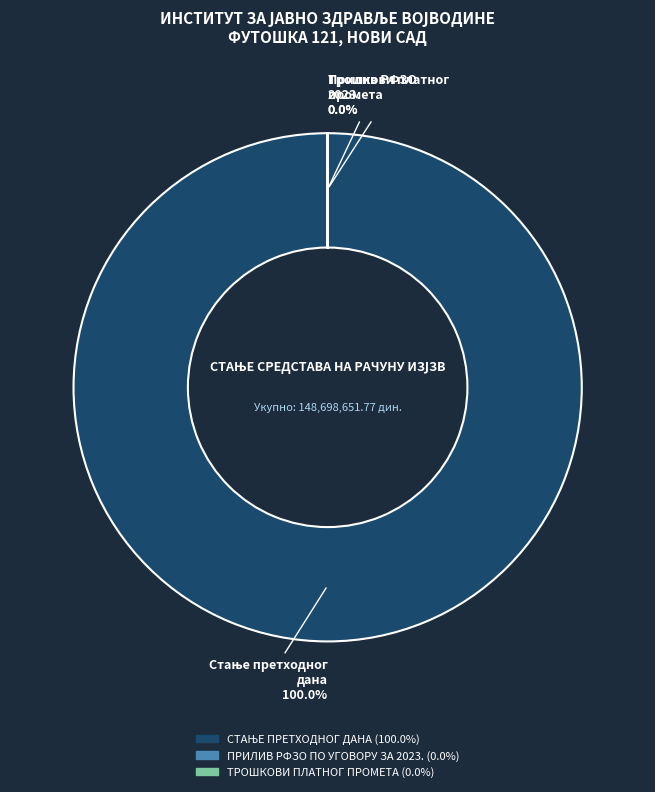

Do СТАЊЕ ПРЕТХОДНОГ ДАНА and ПРИЛИВ РФЗО ПО УГОВОРУ ЗА 2023. together represent more than half of the pie?

Yes